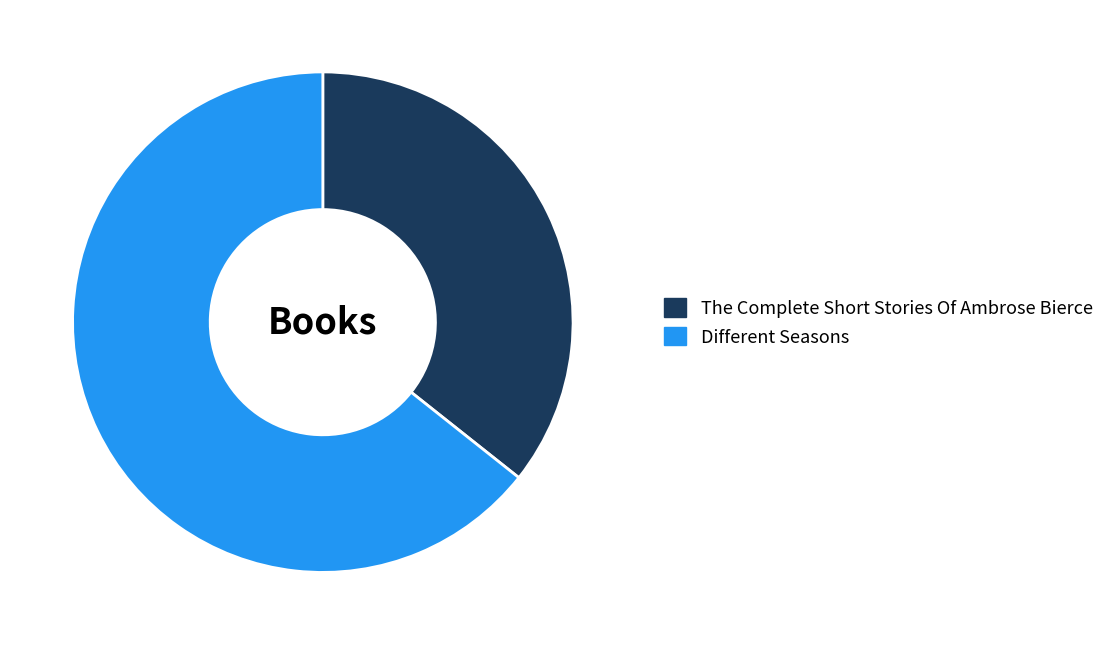

Combined, do The Complete Short Stories Of Ambrose Bierce and Different Seasons account for over 50%?

Yes